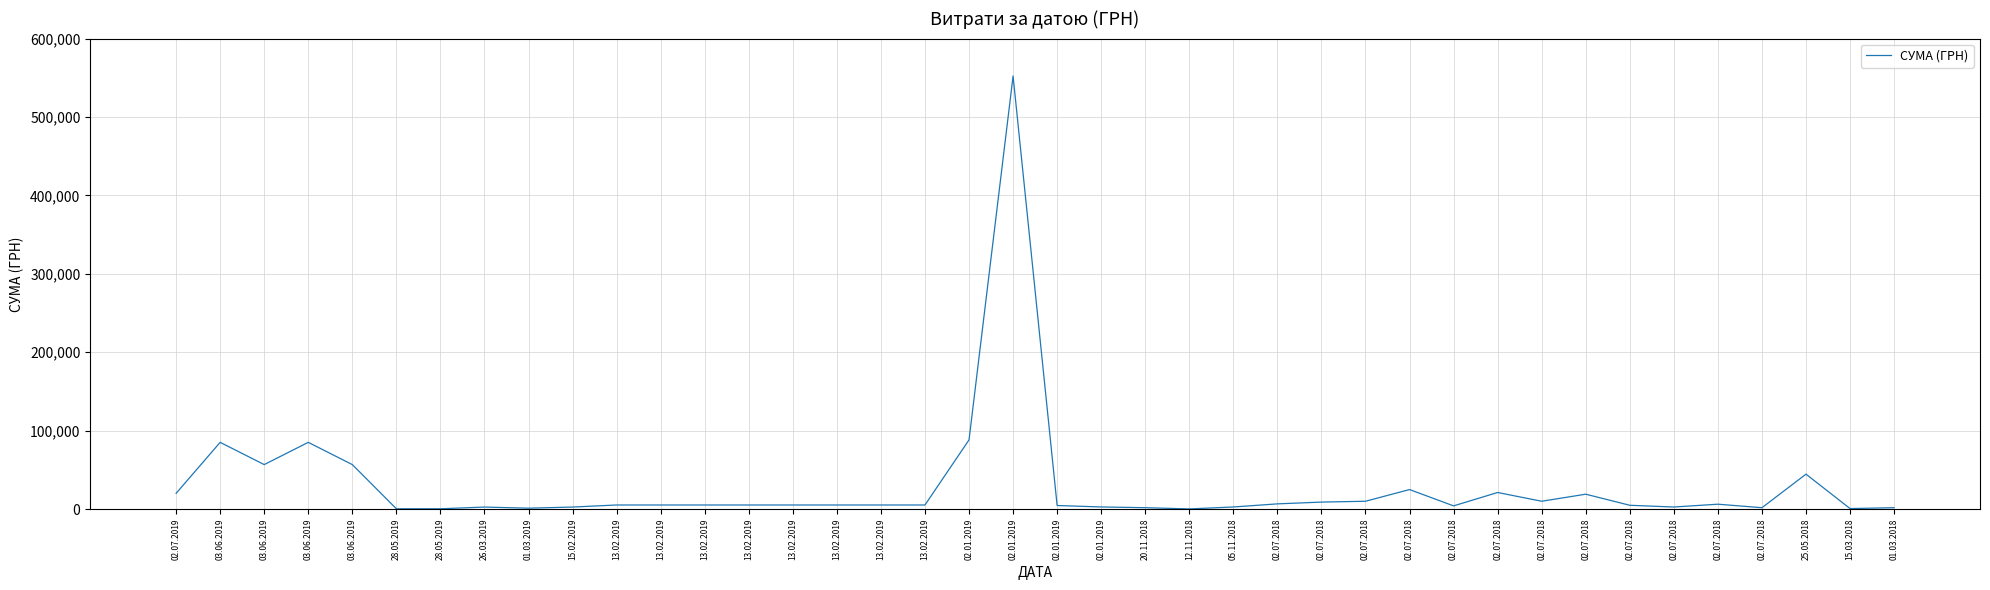

Where is the data nearest to the value 276247?

02.01.2019